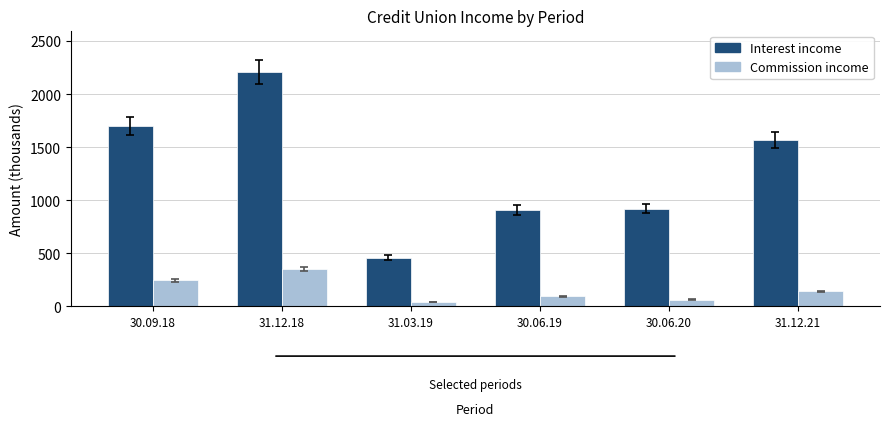

Which series has the largest total across all categories?

Interest income